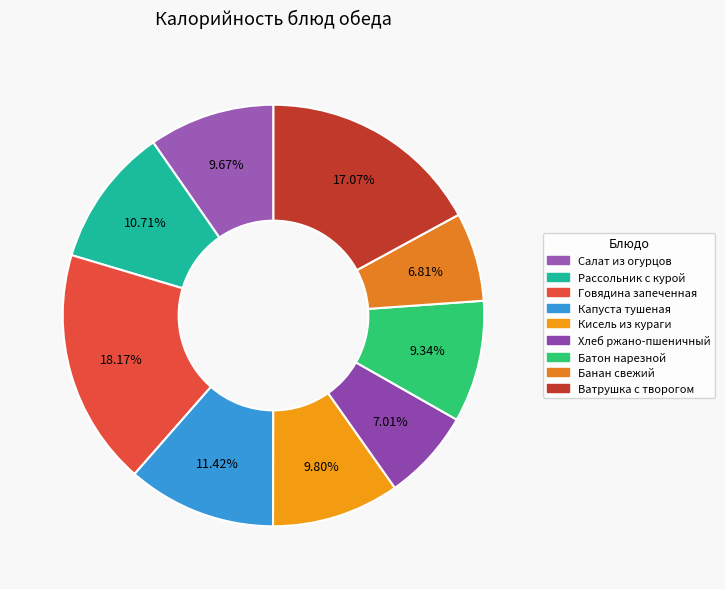

How many segments does this pie chart have?

9